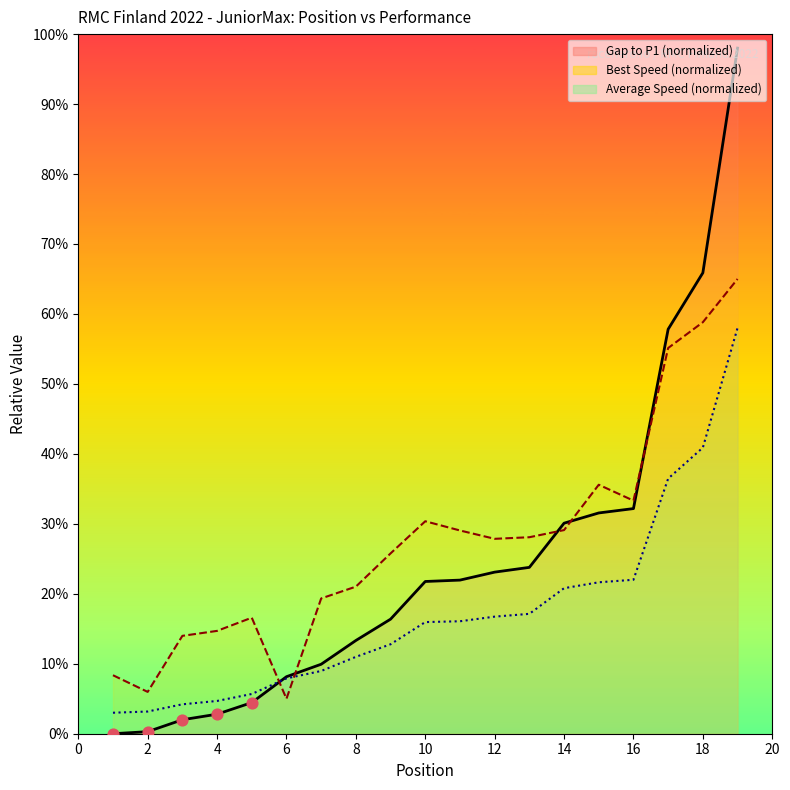

At which category is the sum across all series the highest?

19